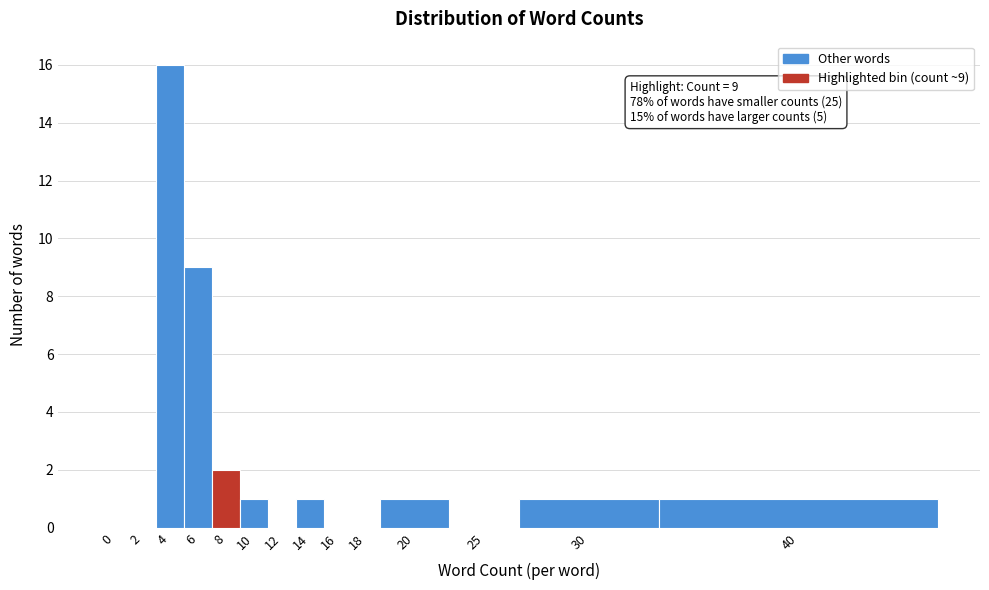

Reading right to left, extract all data points from this chart.

40=1	30=1	25=0	20=1	18=0	16=0	14=1	12=0	10=1	8=2	6=9	4=16	2=0	0=0